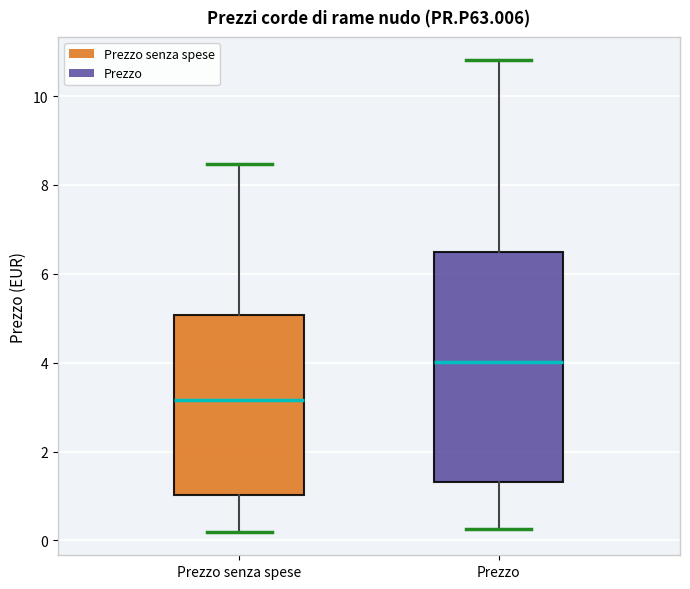

Reading left to right, transcribe this box plot: for each box, give where its median line is, the range the box spans, and where its two whiskers end, as read against the y-axis. The values are not printed on the chart, so give them approximately, as read against the axis.

Prezzo senza spese: median 3.2, box 1.0 to 5.0, whiskers 0.2 to 8.4
Prezzo: median 4.0, box 1.4 to 6.4, whiskers 0.2 to 10.8